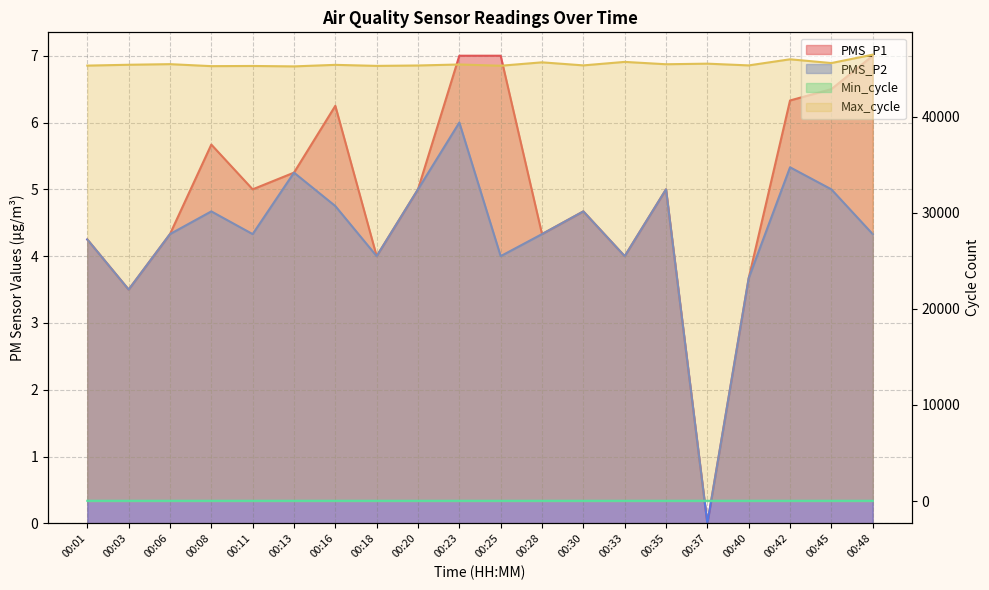

Is the value of Max_cycle at 00:45 greater than the value of PMS_P1 at 00:03?

Yes